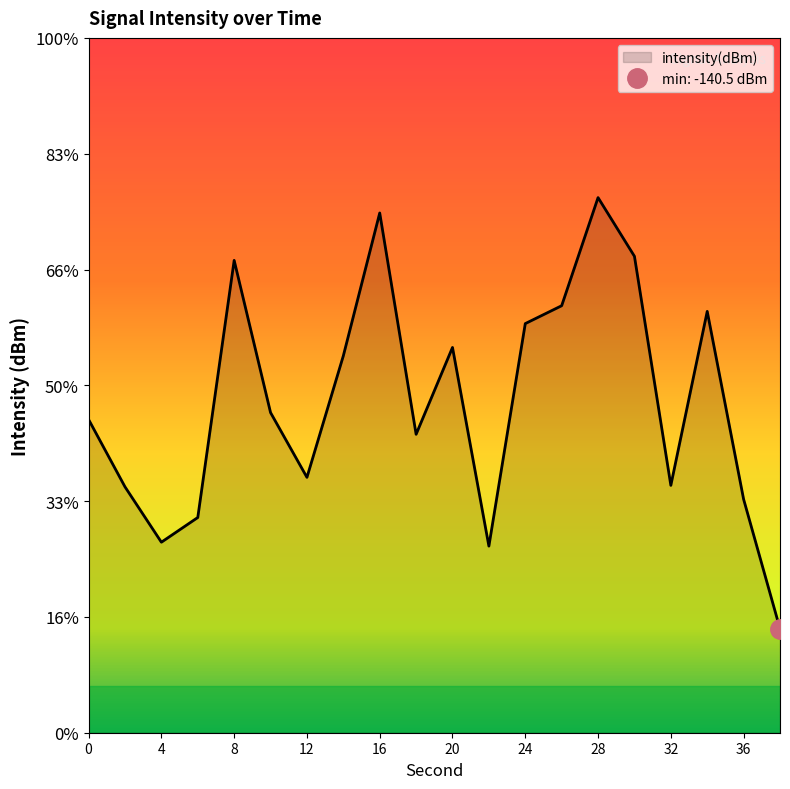

What is the average value?

-130.7